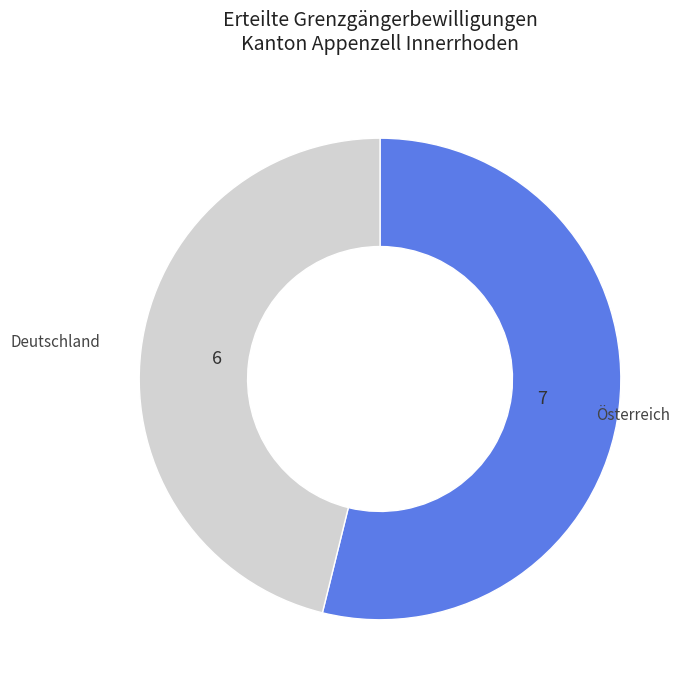

Count the number of slices in the pie.

2